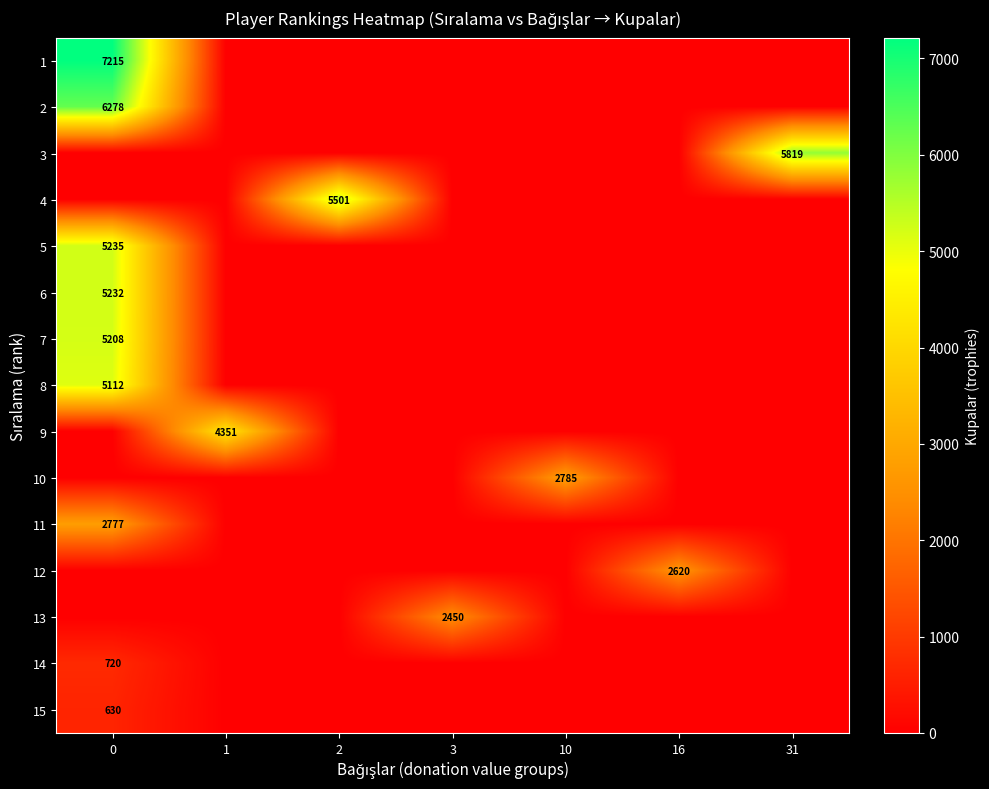

Count the number of data series in this chart.

15